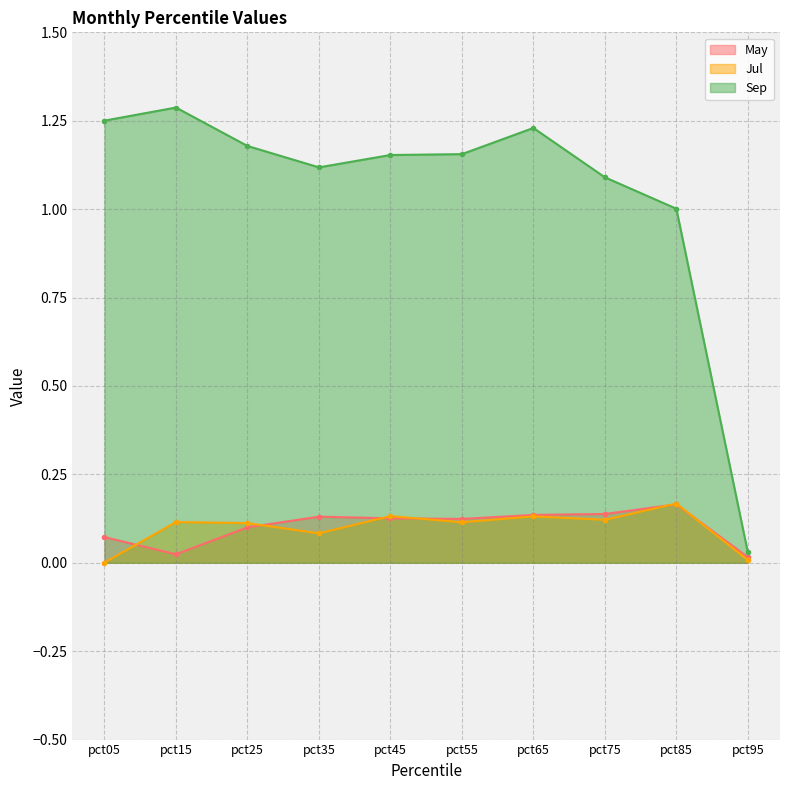

The value of Sep at pct85 is 1.0. True or false?

True